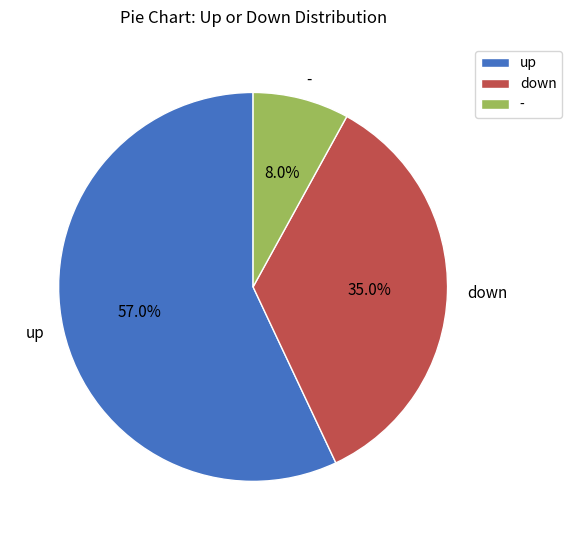

Is it true that down is 21% of the pie?

False